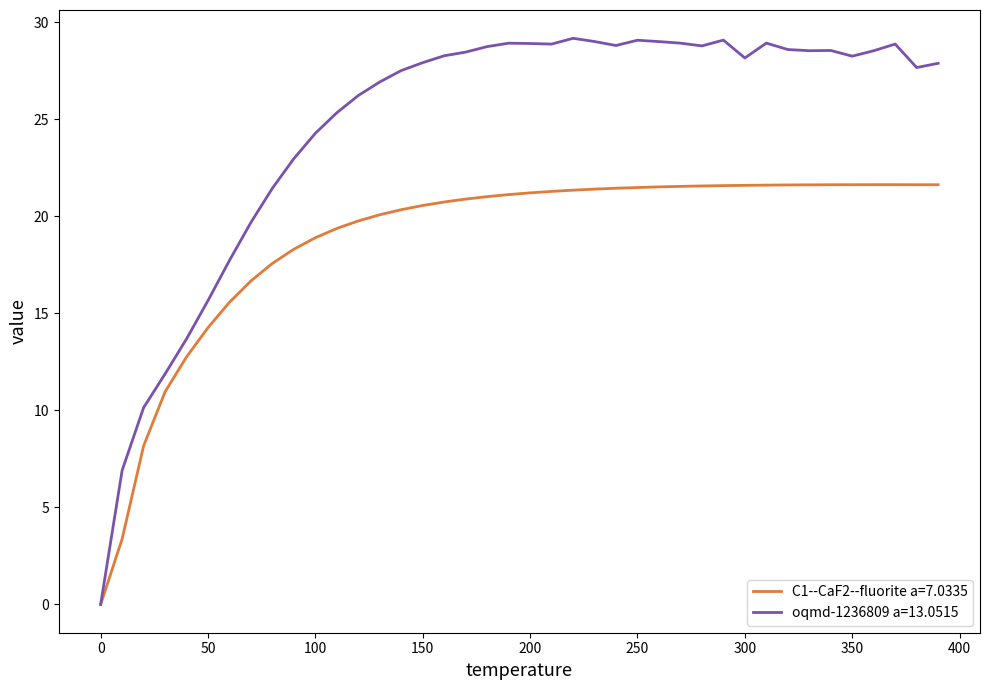

List the series in order of their peak value, highest first.

oqmd-1236809 a=13.0515, C1--CaF2--fluorite a=7.0335